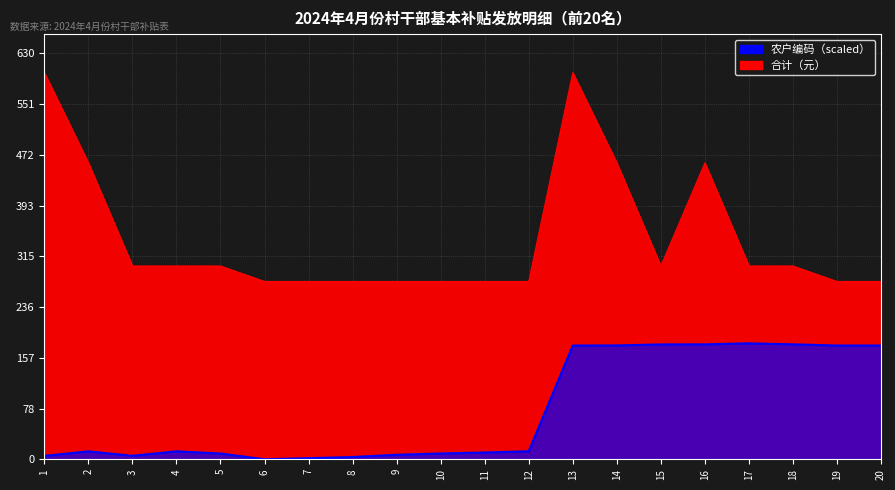

True or false: 农户编码（scaled） has a value of 2.1 at 10.

False